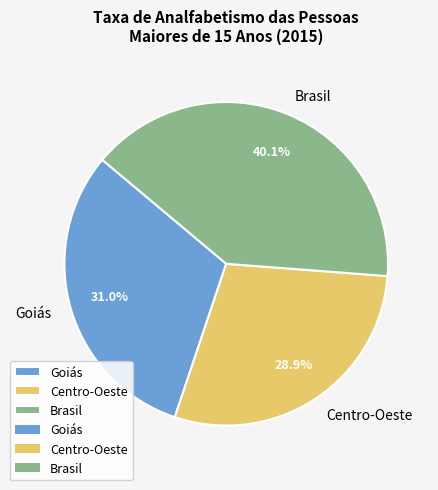

Combined, do Goiás and Brasil account for over 50%?

Yes